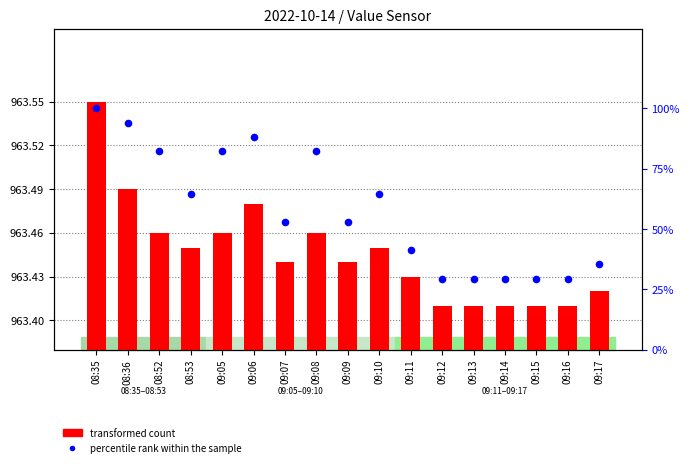

Which series reaches the maximum Y coordinate?

percentile rank within the sample